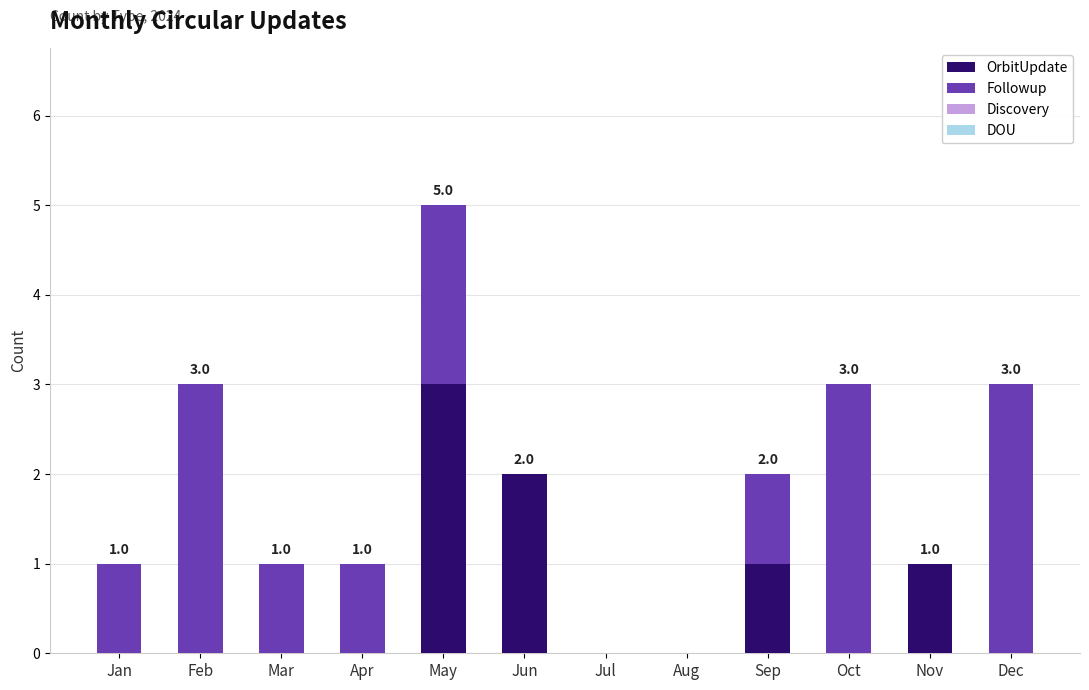

Reading left to right, list the values for the OrbitUpdate series.

Jan=0	Feb=0	Mar=0	Apr=0	May=3	Jun=2	Jul=0	Aug=0	Sep=1	Oct=0	Nov=1	Dec=0